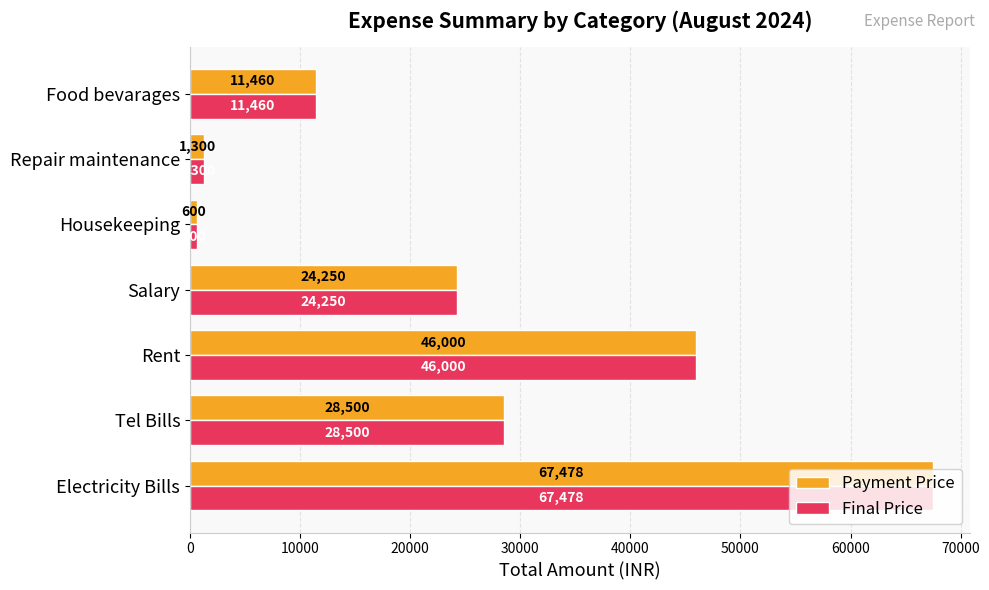

True or false: Payment Price has a value of 46000 at Rent.

True